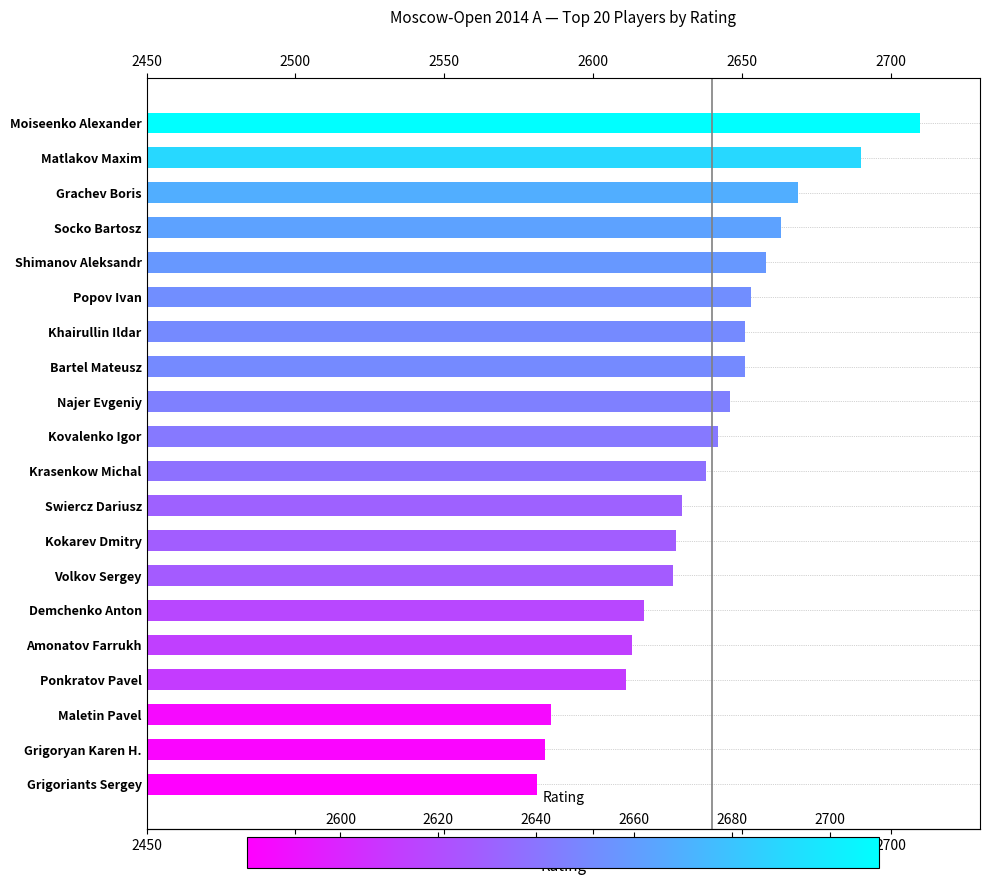

What is the difference between the second highest and minimum values?

109